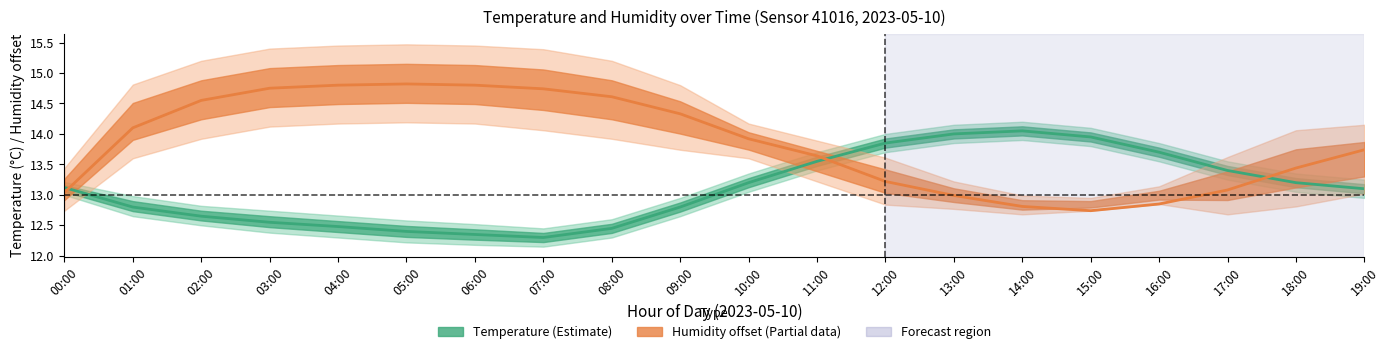

Between 09:00 and 17:00, which series saw the biggest shift?

humidity_center